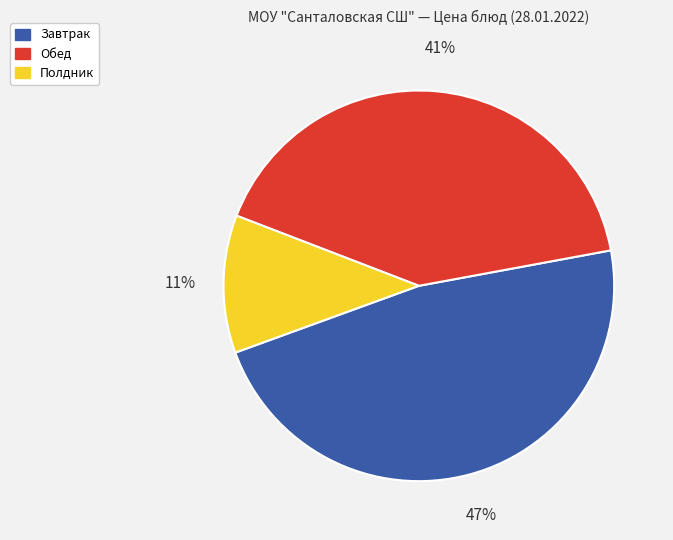

To the nearest percent, what percentage of the pie is Обед?

41%